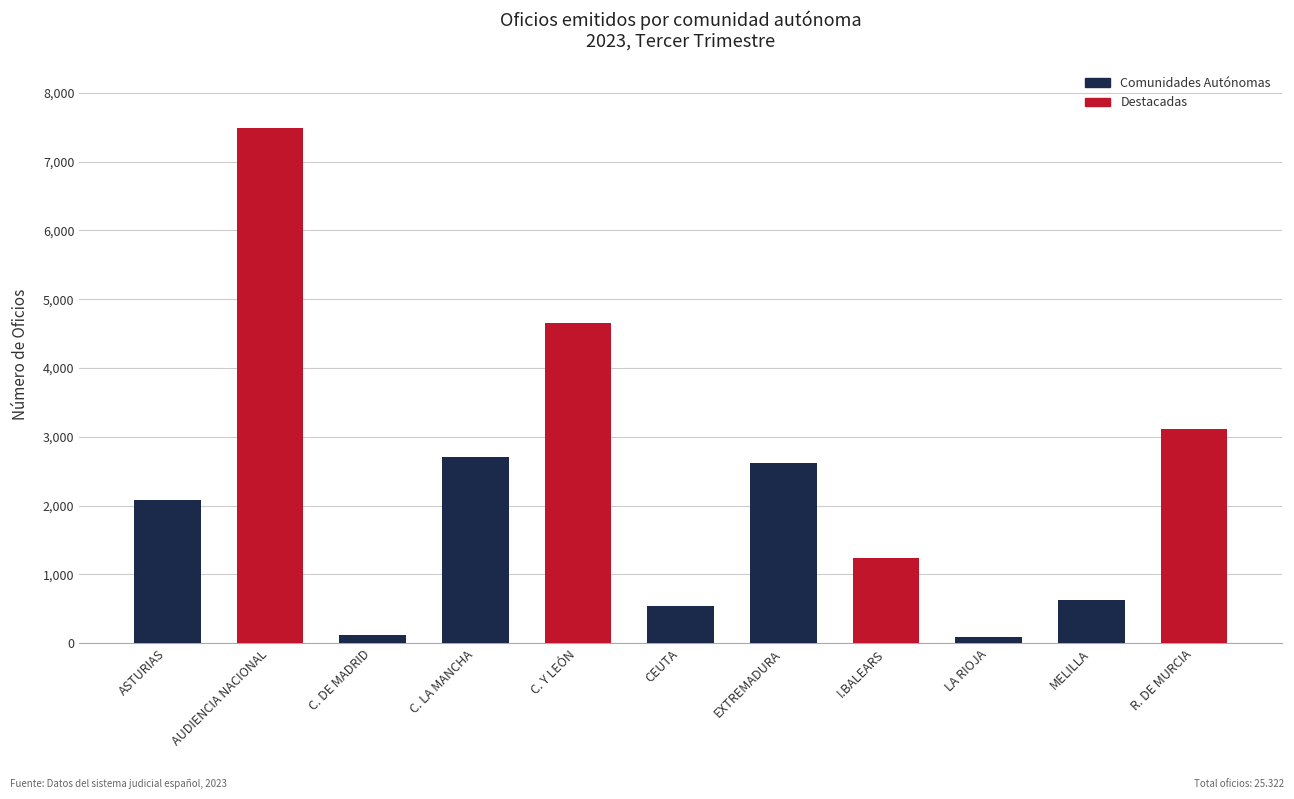

What is the change in value from C. Y LEÓN to CEUTA?

-4120